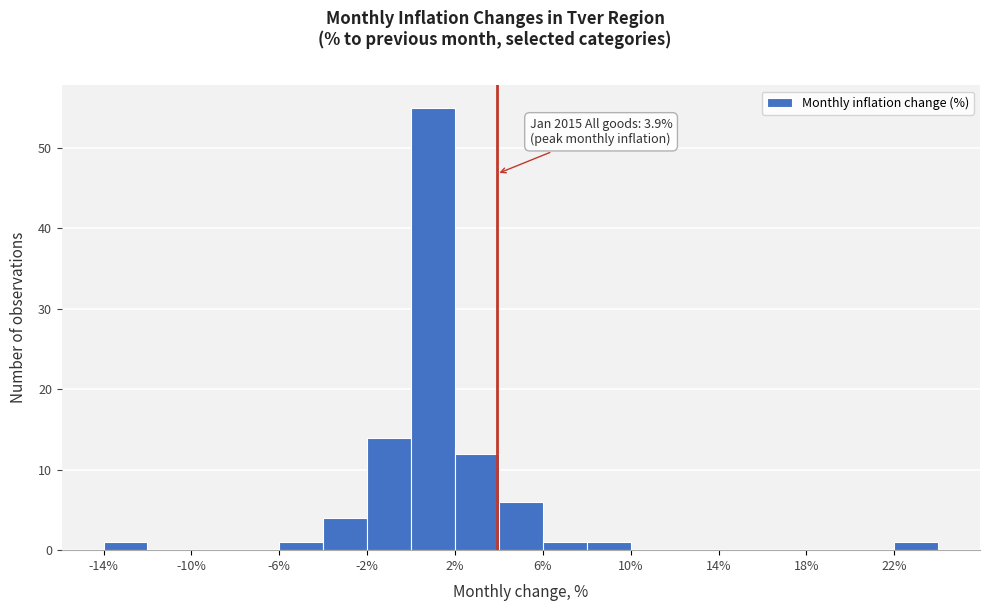

Over which range of the x-axis is the bar tallest?

0 to 2